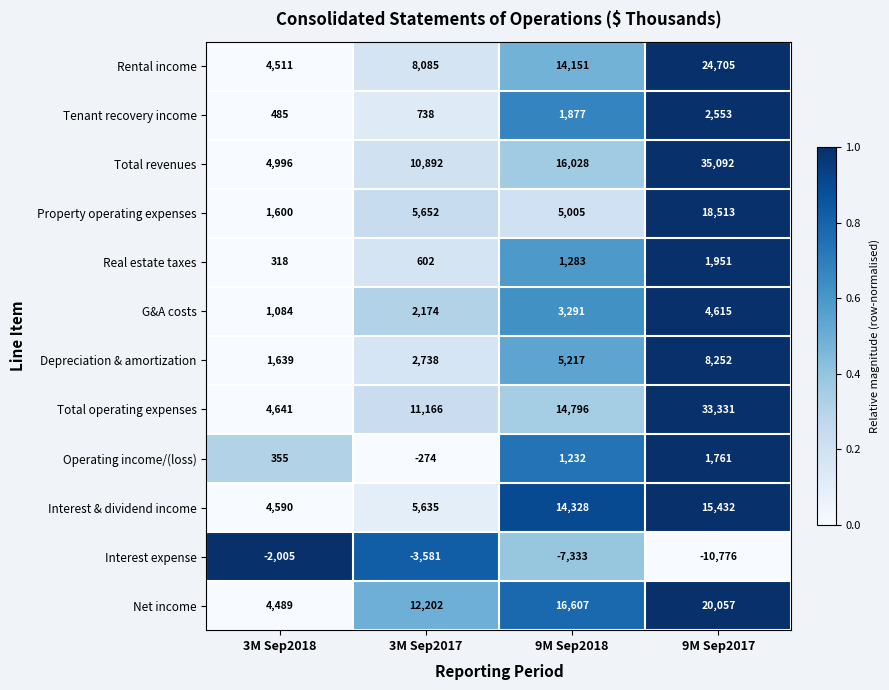

At which category does the chart reach its peak across all series?

9M Sep2017